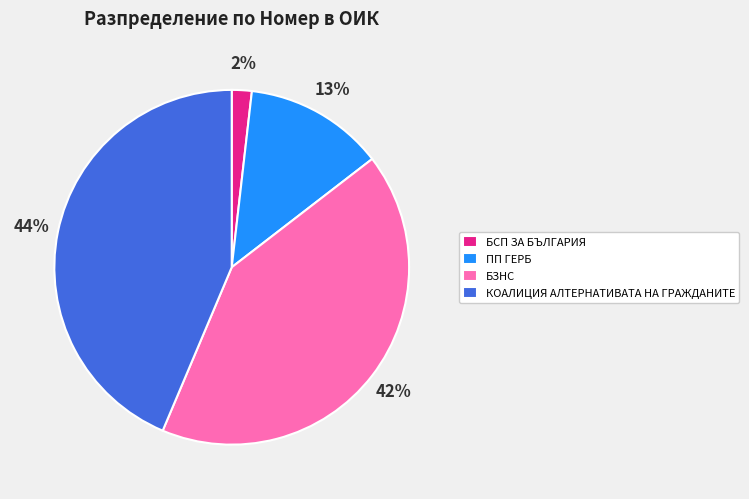

Which category has the biggest portion of the pie?

КОАЛИЦИЯ АЛТЕРНАТИВАТА НА ГРАЖДАНИТЕ